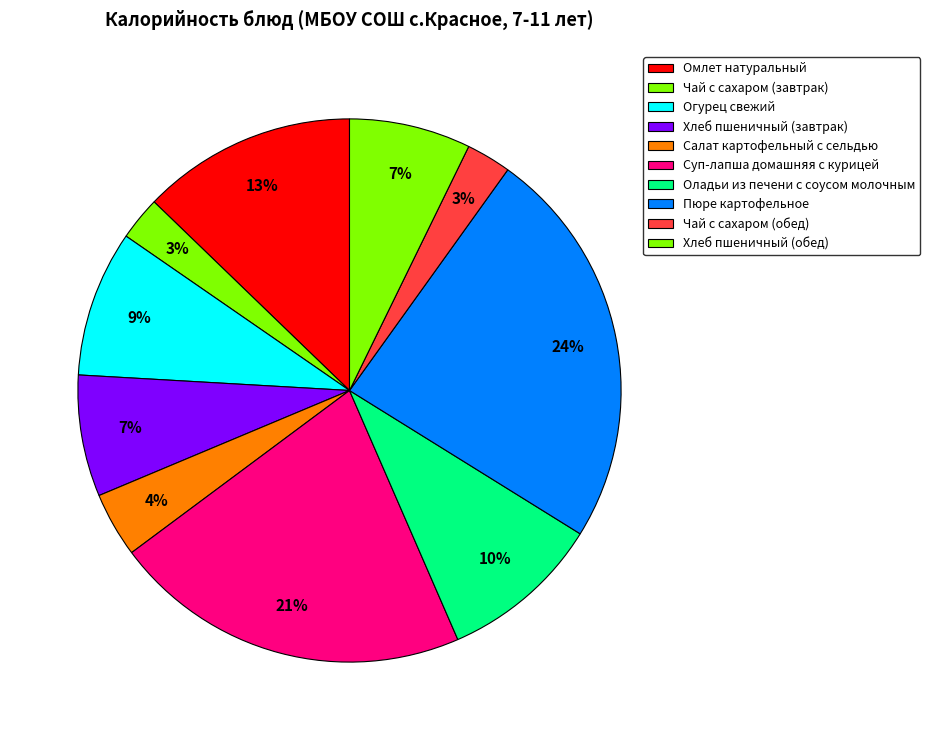

Does any single category account for the majority?

No